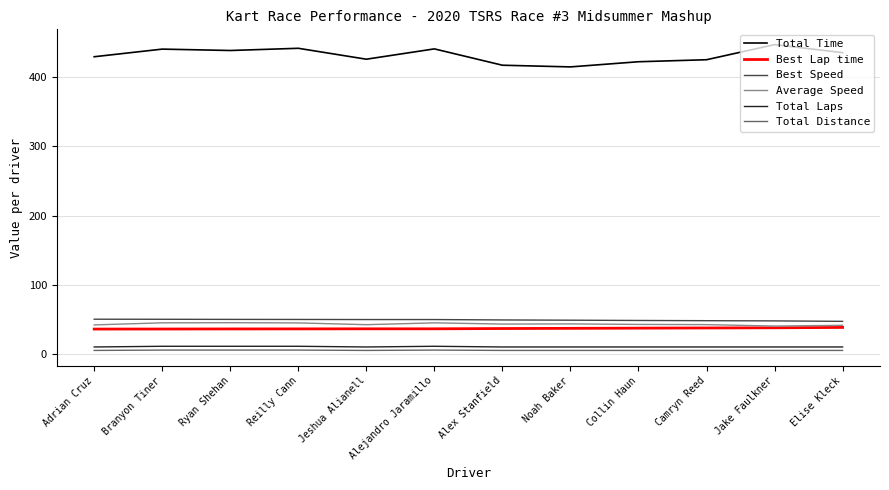

The Average Speed series shows 23.4 at Branyon Tiner. True or false?

False